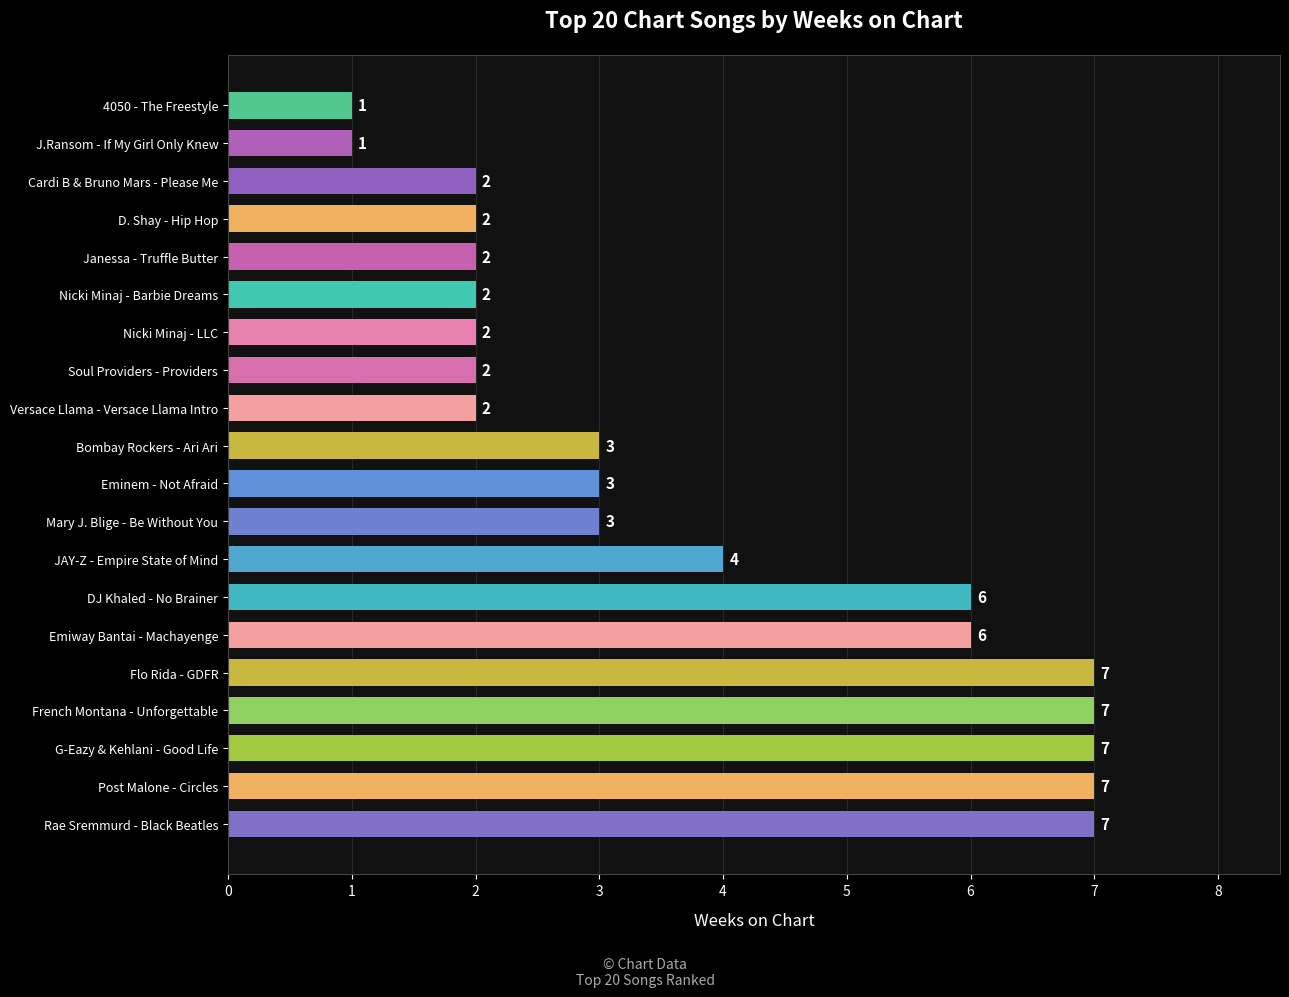

The chart shows a value of 3 at G-Eazy & Kehlani - Good Life. True or false?

False